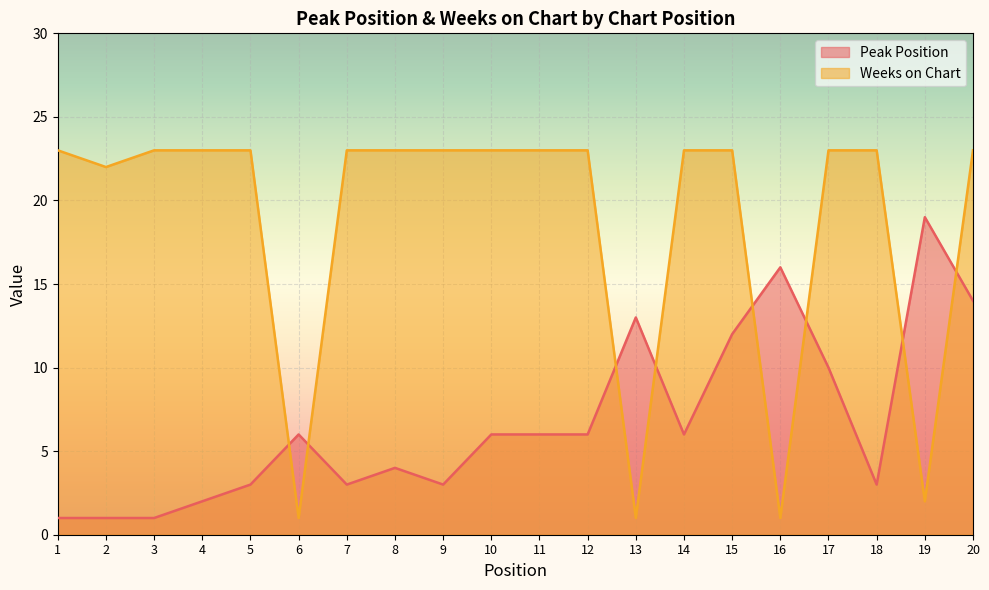

Which series ends up on top after the final intersection of Peak Position and Weeks on Chart?

Weeks on Chart